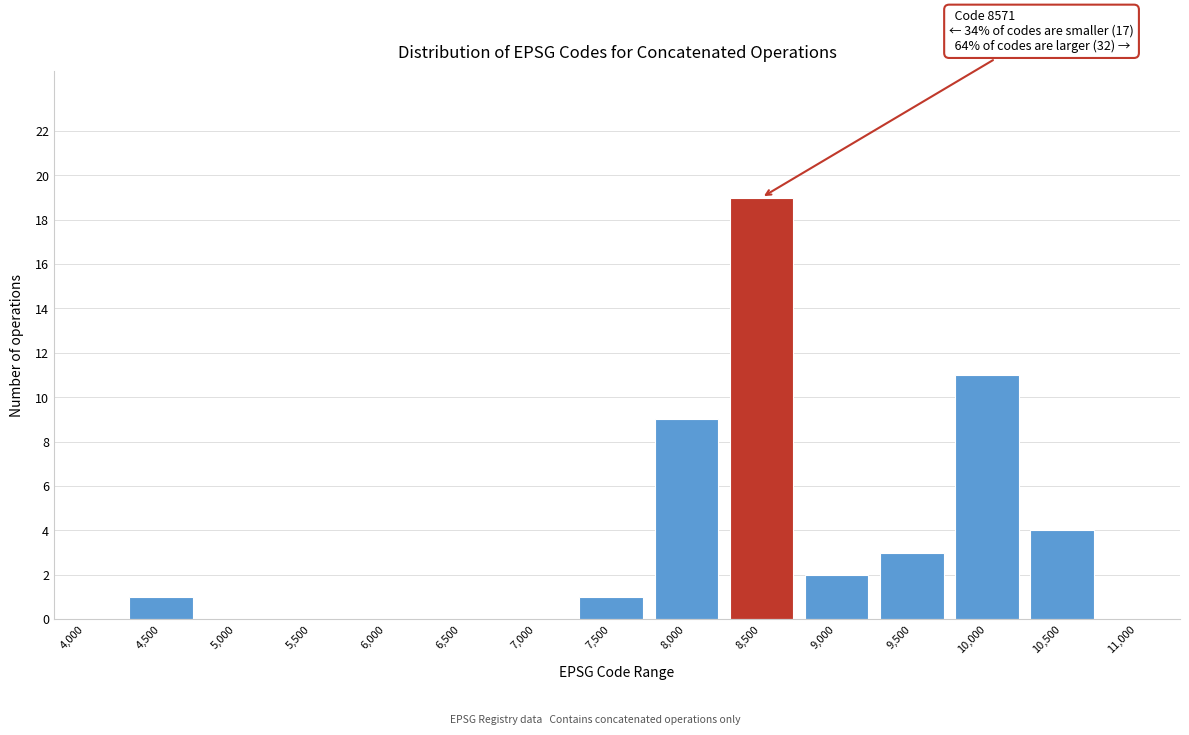

Reading left to right, list all the values displayed in this chart.

4,000=0	4,500=1	5,000=0	5,500=0	6,000=0	6,500=0	7,000=0	7,500=1	8,000=9	8,500=19	9,000=2	9,500=3	10,000=11	10,500=4	11,000=0